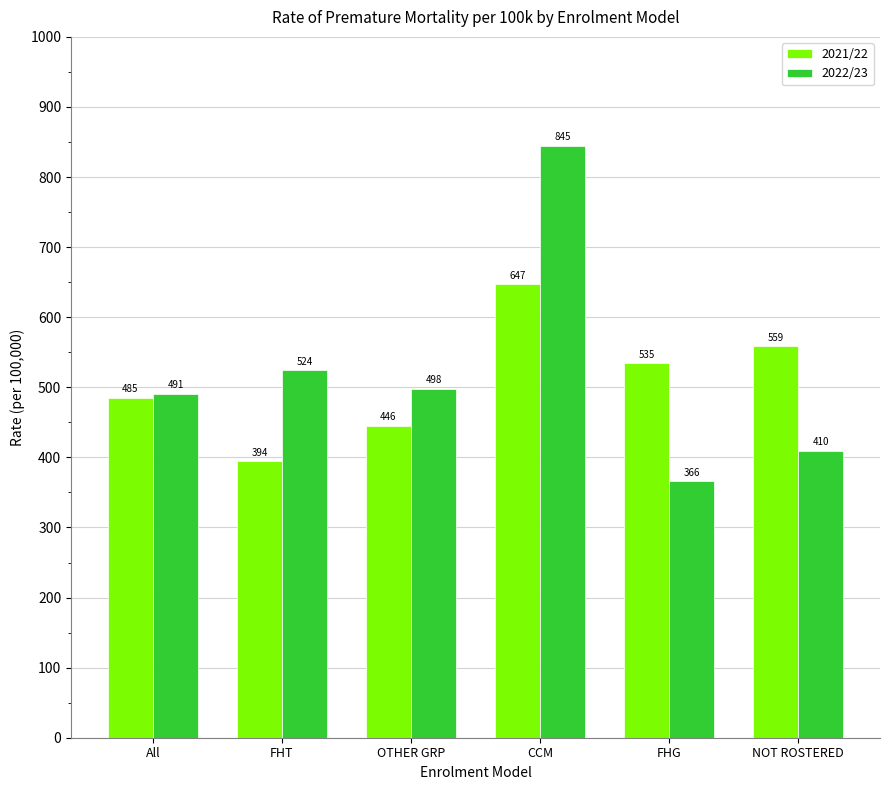

Is the value of 2022/23 at NOT ROSTERED greater than the value of 2021/22 at FHT?

Yes